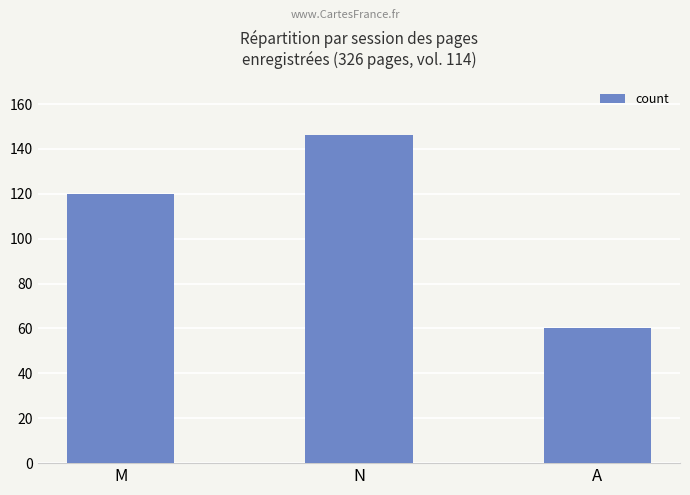

Does the chart contain any negative values?

No